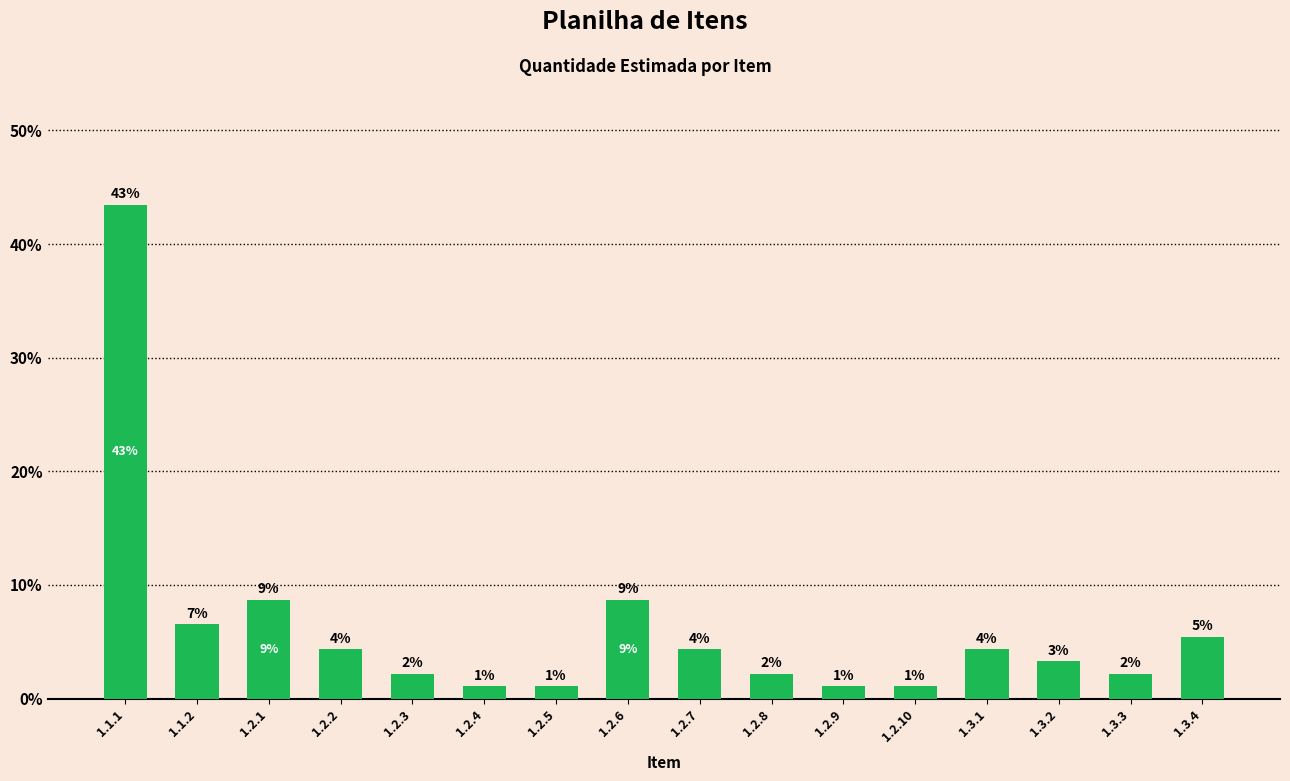

Does the chart contain any negative values?

No